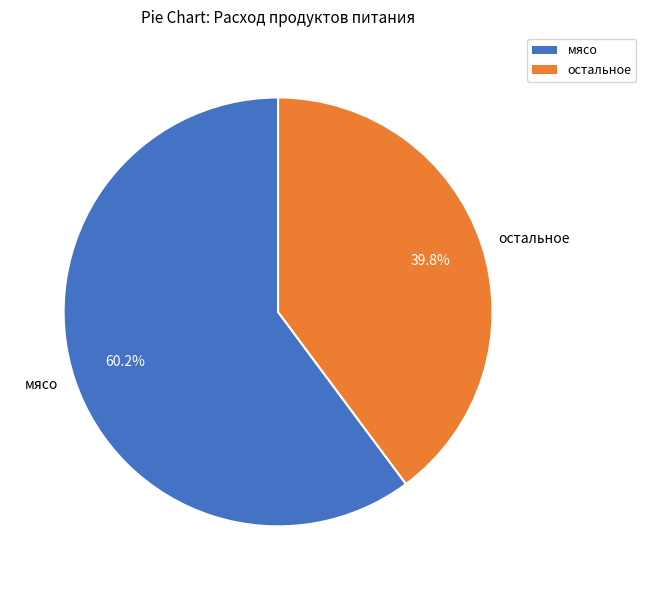

Is there a majority slice in this chart?

Yes